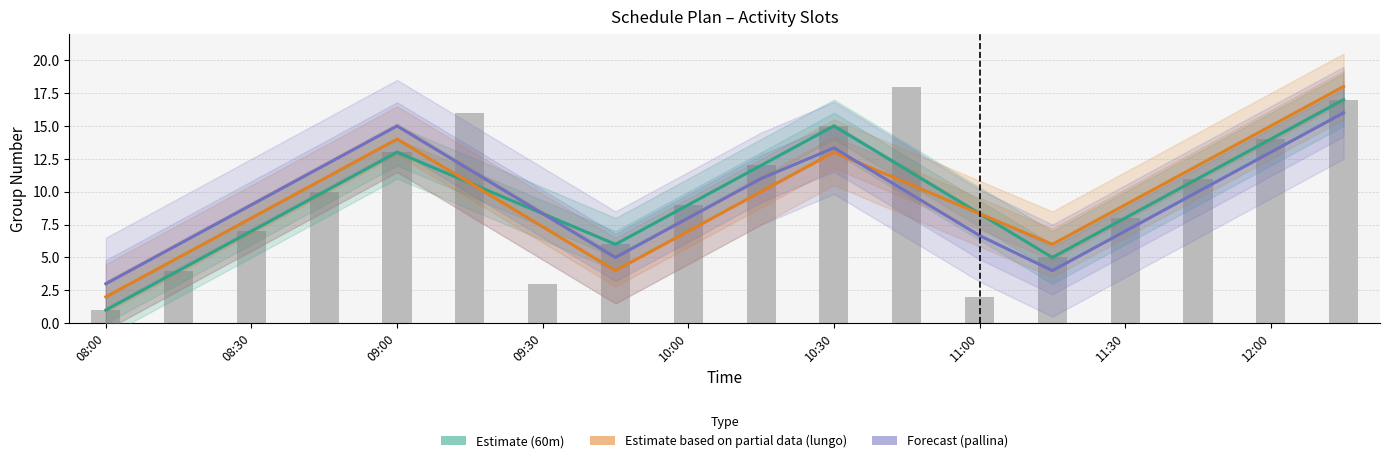

Reading right to left, extract all data points from this chart.

Estimate (60m): 17.0	14.0	11.0	8.0	5.0	8.3	11.7	15.0	12.0	9.0	6.0	8.3	10.7	13.0	10.0	7.0	4.0	1.0
Estimate based on partial data (lungo): 18.0	15.0	12.0	9.0	6.0	8.3	10.7	13.0	10.0	7.0	4.0	7.3	10.7	14.0	11.0	8.0	5.0	2.0
Forecast (pallina): 16.0	13.0	10.0	7.0	4.0	6.7	10.0	13.3	11.0	8.0	5.0	8.3	11.7	15.0	12.0	9.0	6.0	3.0